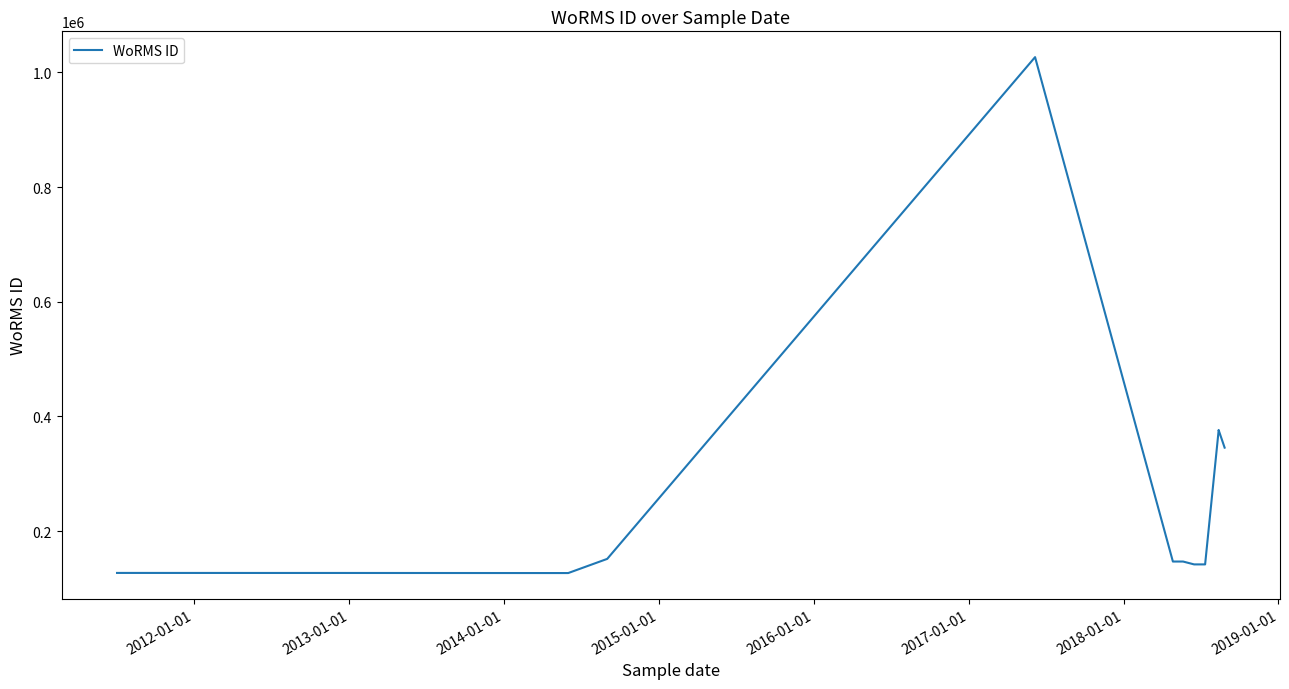

What is the average value?

258567